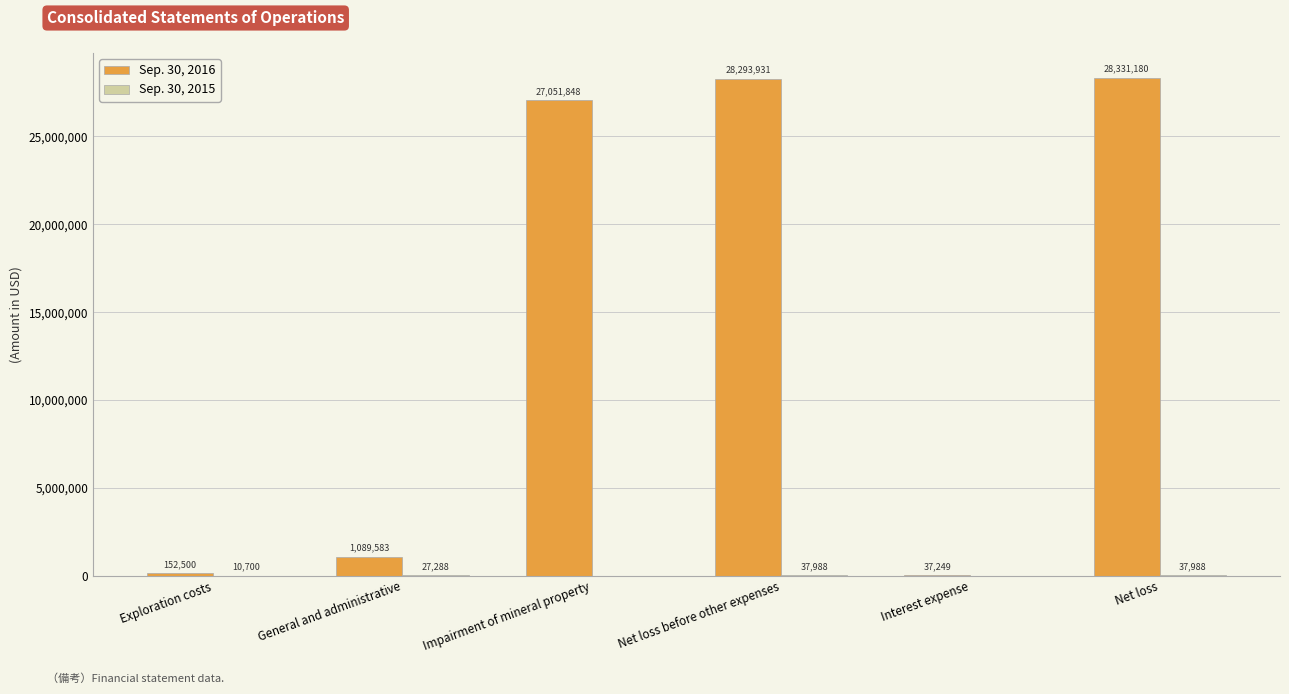

Where is Sep. 30, 2016 nearest to the value 14184214?

Impairment of mineral property